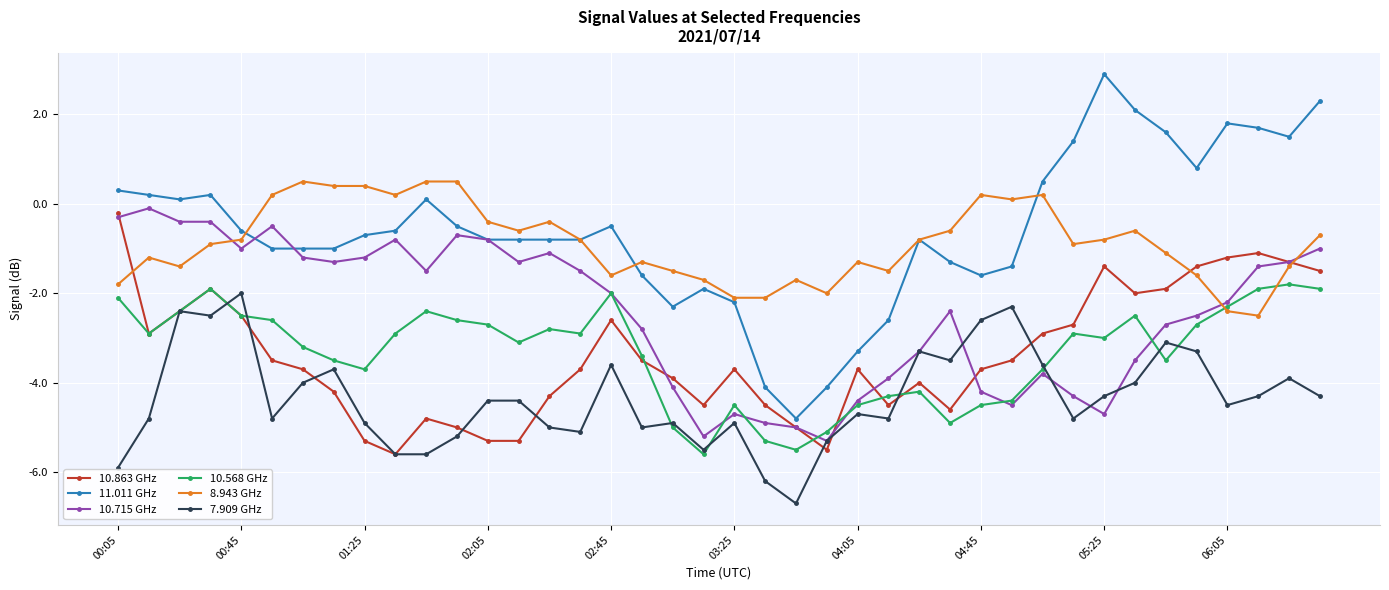

True or false: 7.909 GHz and 11.011 GHz cross at least once.

False